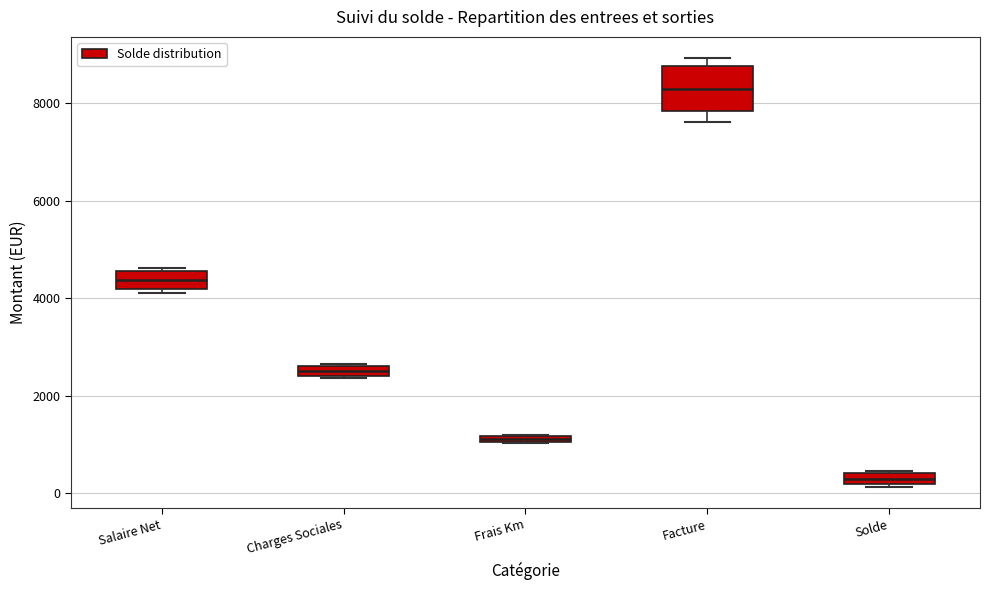

Comparing the boxes themselves (not the whiskers), which one is the tallest?

Facture